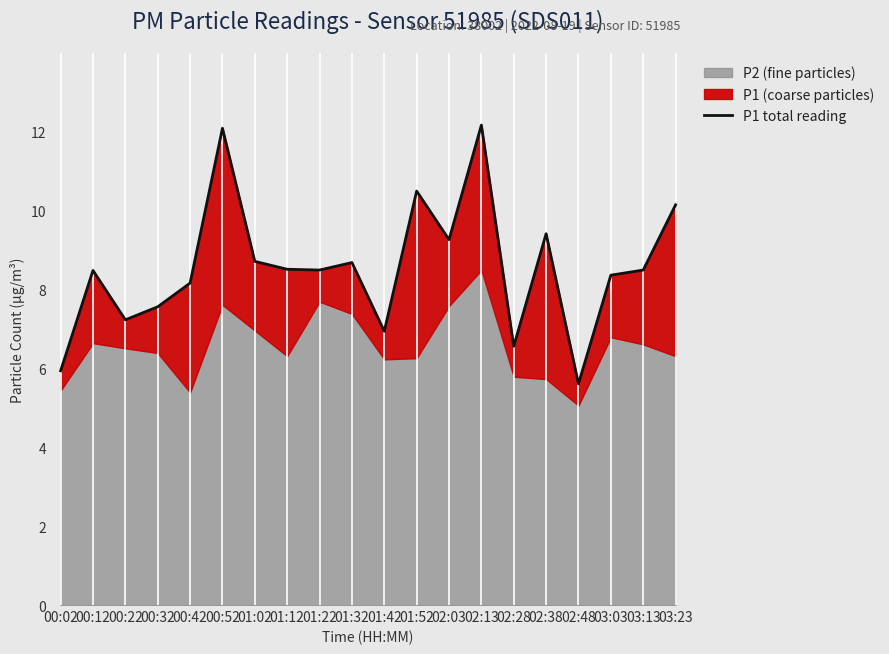

Reading left to right, transcribe all the data shown in this chart.

00:02=5.9	00:12=8.5	00:22=7.2	00:32=7.5	00:42=8.2	00:52=12.1	01:02=8.7	01:12=8.5	01:22=8.5	01:32=8.7	01:42=6.9	01:52=10.5	02:03=9.2	02:13=12.2	02:28=6.5	02:38=9.4	02:48=5.6	03:03=8.3	03:13=8.5	03:23=10.1